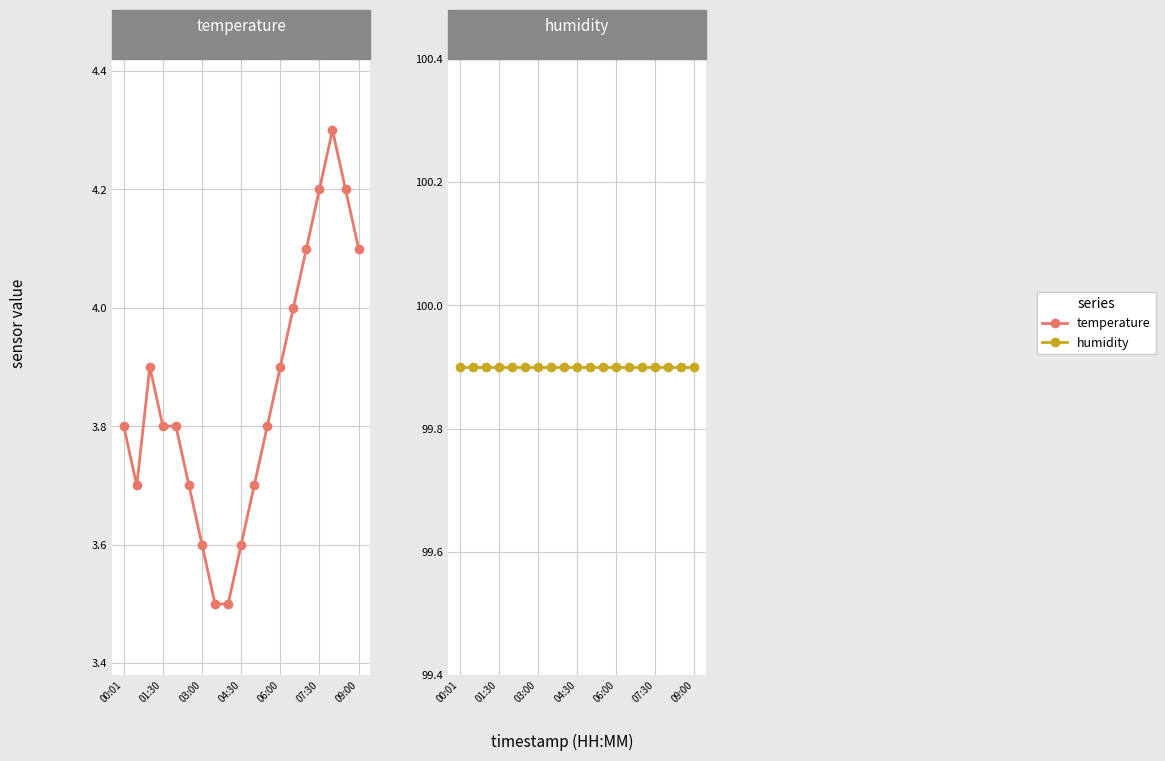

How many temperature values are between 3 and 4?

14